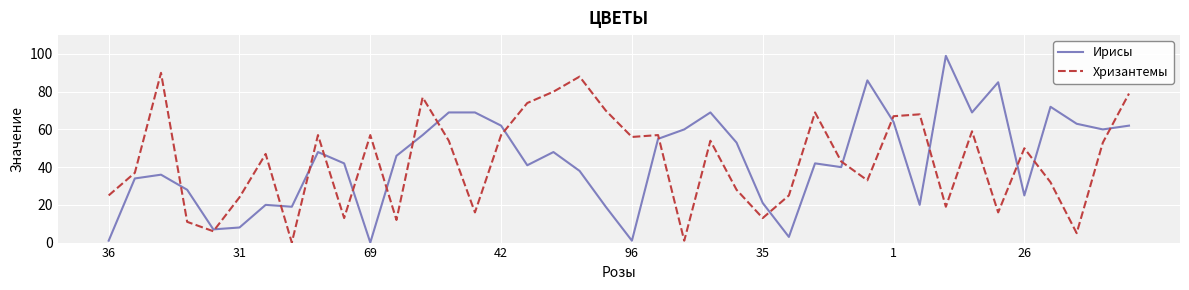

Which series has the widest spread of values?

Ирисы